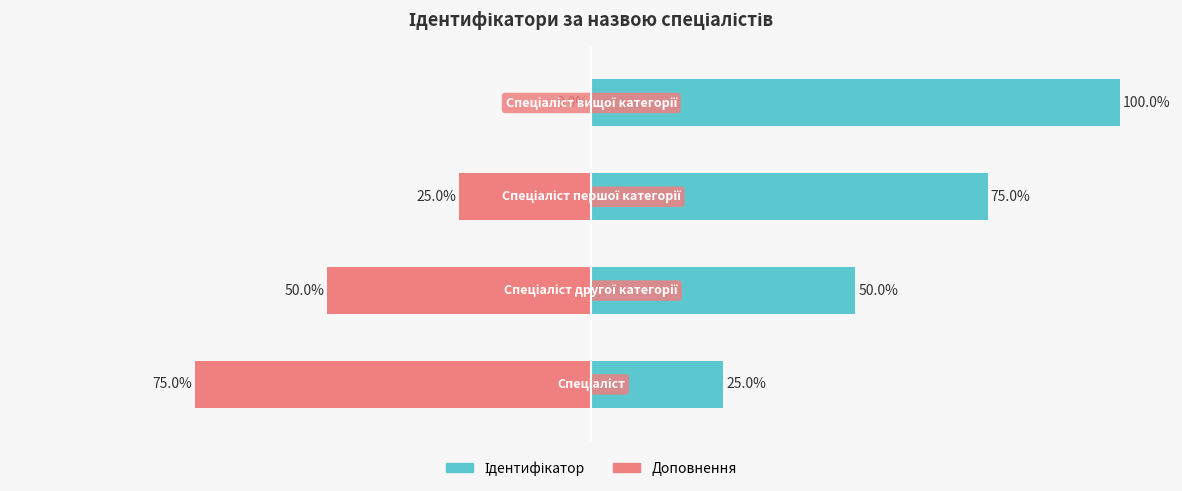

Between 0 and 3, which series saw the biggest shift?

Ідентифікатор